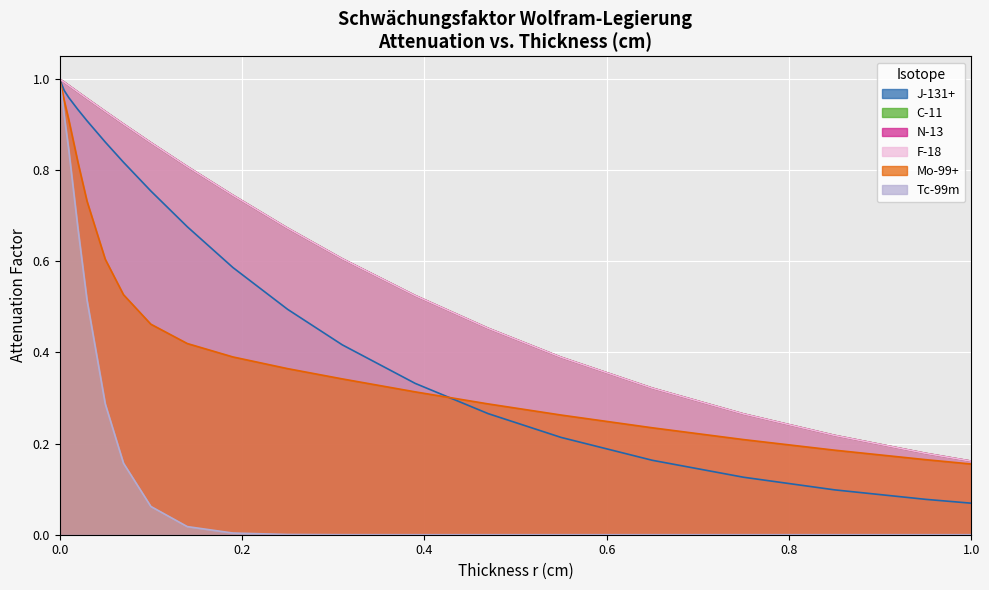

How many lines are shown in the chart?

6